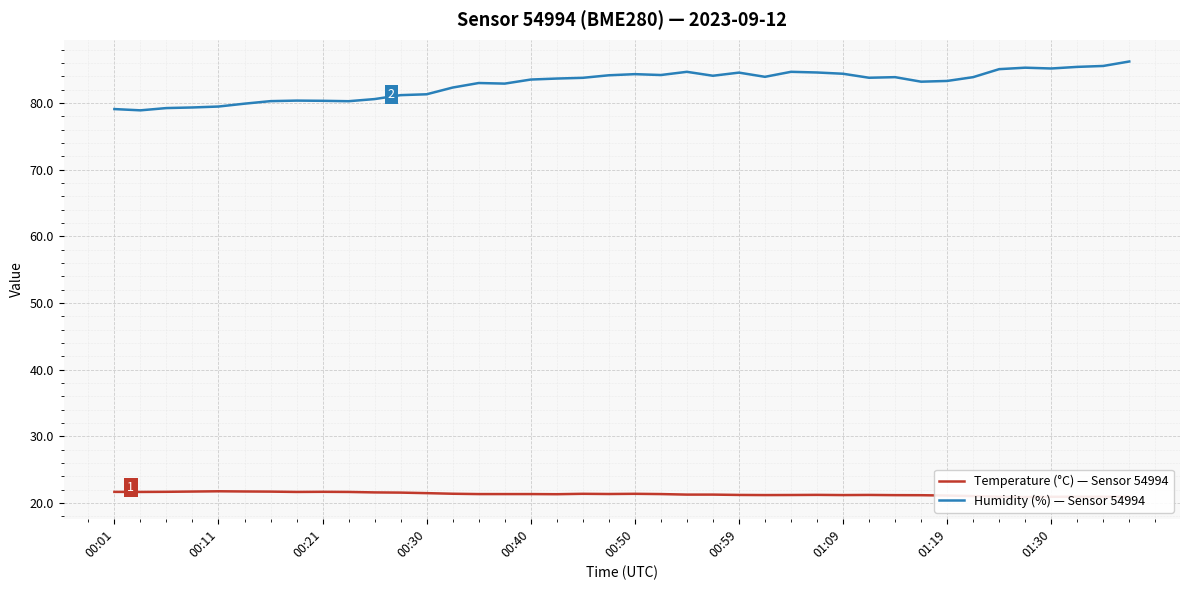

What is the average value of the Temperature (°C) — Sensor 54994 series?

21.3